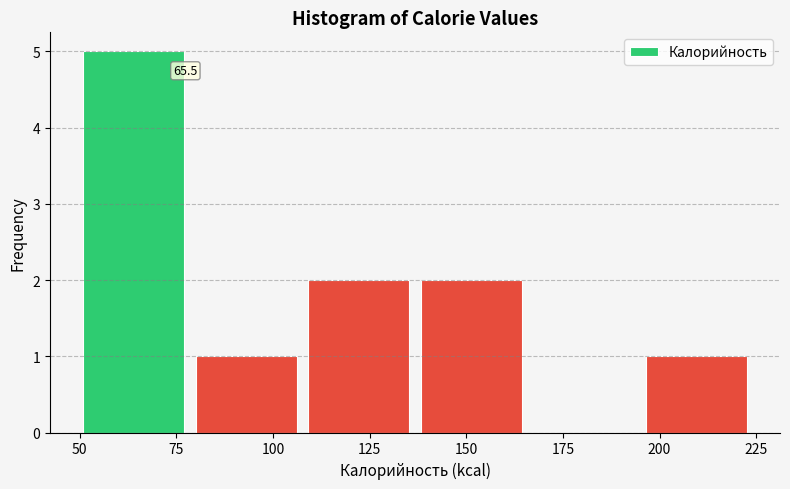

Over which range of the x-axis is the bar tallest?

50 to 80